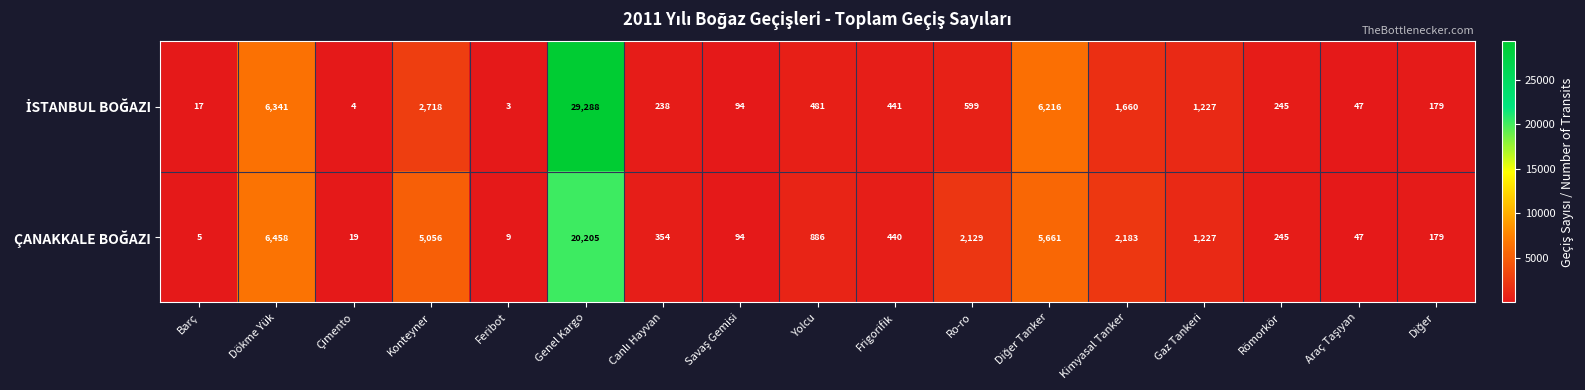

What is the difference between the highest and lowest values at Dökme Yük?

117